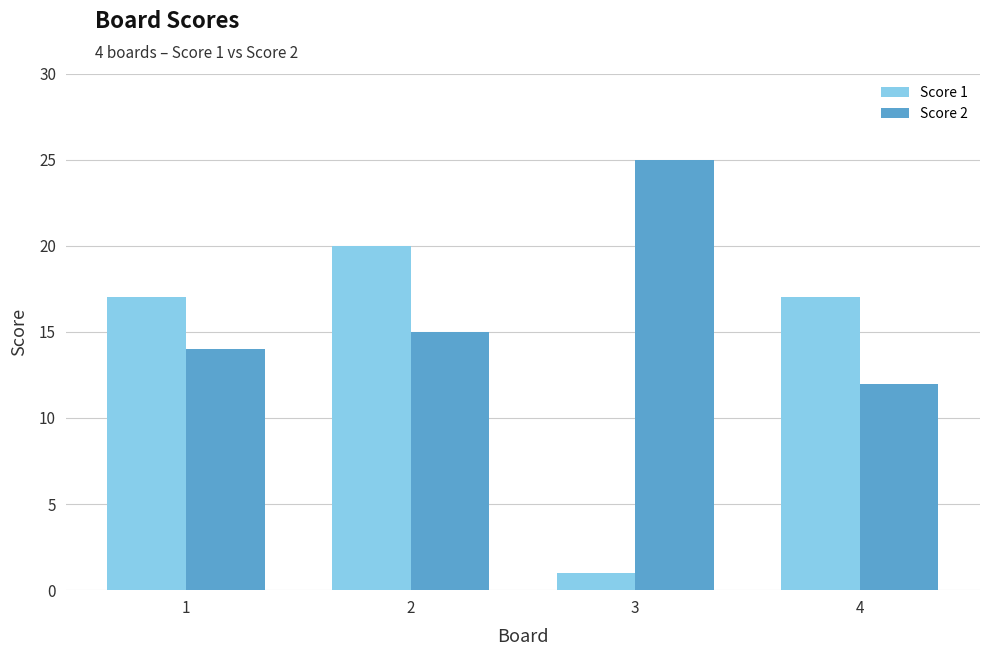

How many groups of bars are there?

4